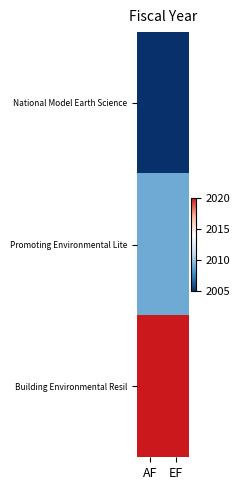

At which category is the sum across all series the highest?

AF